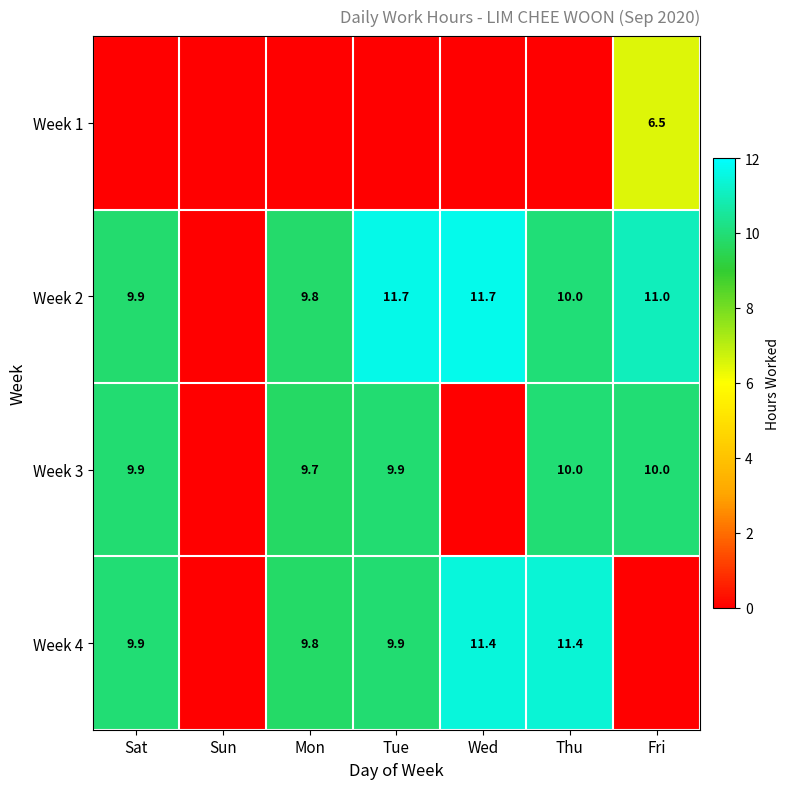

What is the sum of the Week 4 values at Mon and Wed?

21.2